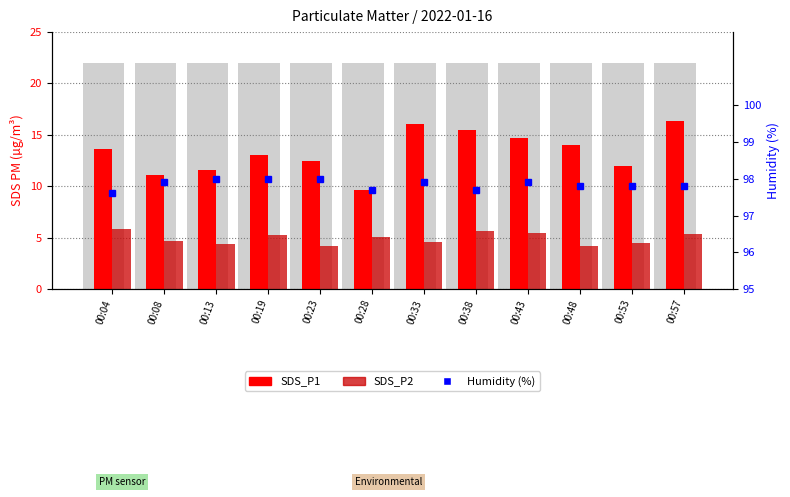

Which label corresponds to the largest value in the chart?

00:13